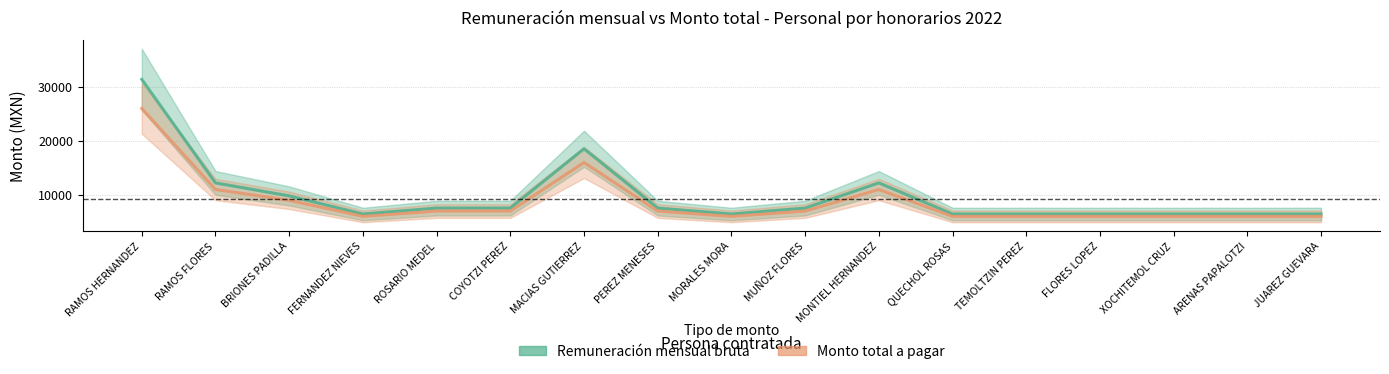

Is it true that Monto total a pagar equals 8995.4 at FERNANDEZ NIEVES?

False